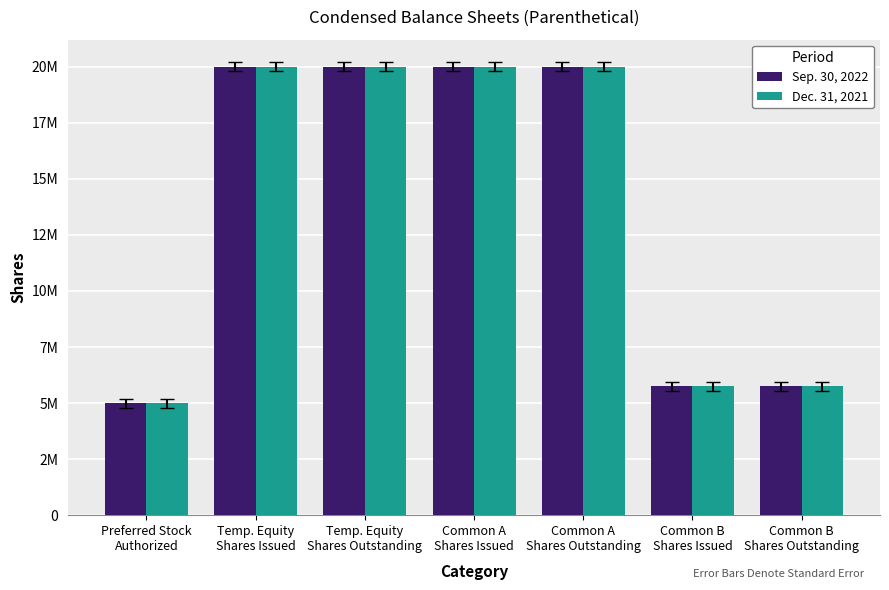

The value of Dec. 31, 2021 at Common B
Shares Issued is 5750000. True or false?

True